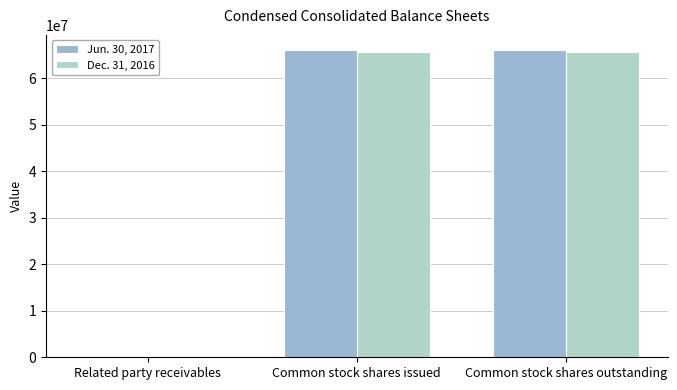

The Dec. 31, 2016 series shows 5.4 at Related party receivables. True or false?

False